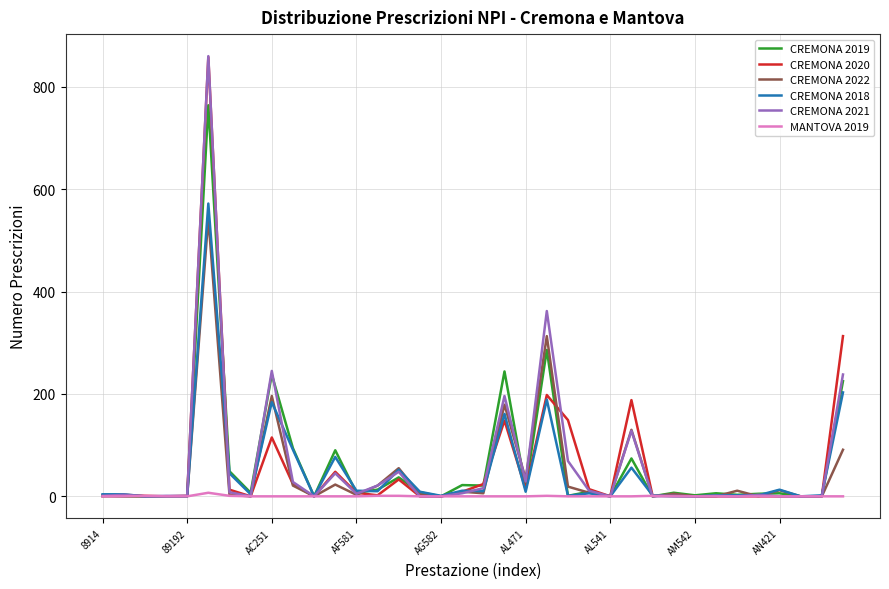

What is the maximum value shown in the chart?

860